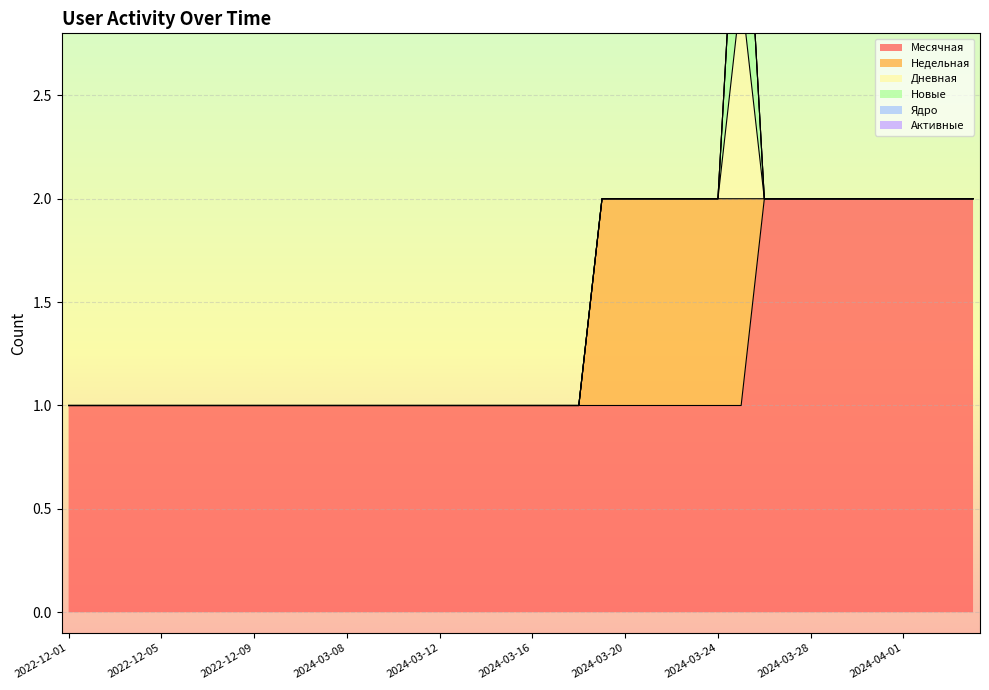

The value of Ядро at 2024-03-10 is 0. True or false?

True